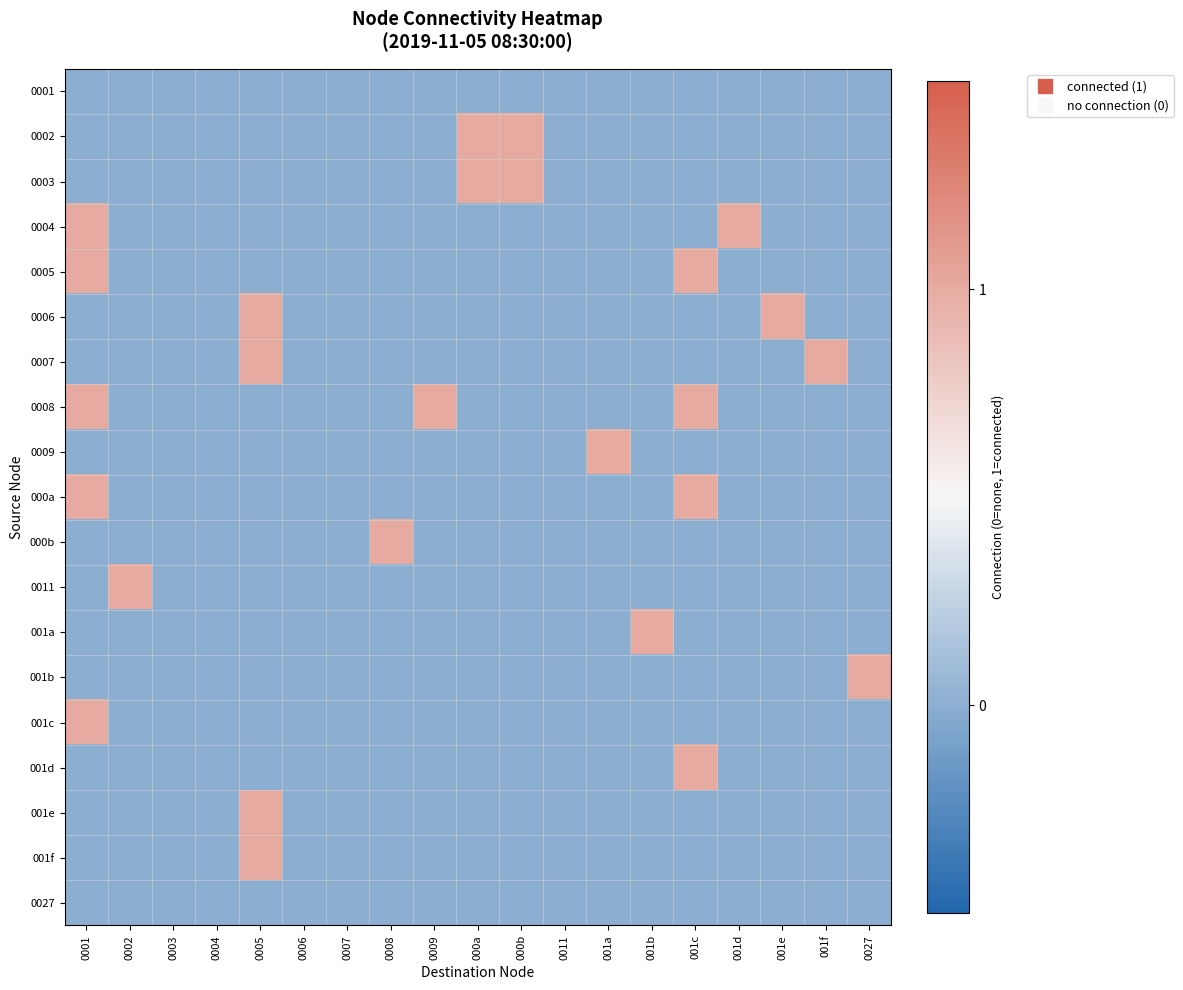

Reading right to left, transcribe all the data shown in this chart.

0001: 0027=0	001f=0	001e=0	001d=0	001c=0	001b=0	001a=0	0011=0	000b=0	000a=0	0009=0	0008=0	0007=0	0006=0	0005=0	0004=0	0003=0	0002=0	0001=0
0002: 0027=0	001f=0	001e=0	001d=0	001c=0	001b=0	001a=0	0011=0	000b=1	000a=1	0009=0	0008=0	0007=0	0006=0	0005=0	0004=0	0003=0	0002=0	0001=0
0003: 0027=0	001f=0	001e=0	001d=0	001c=0	001b=0	001a=0	0011=0	000b=1	000a=1	0009=0	0008=0	0007=0	0006=0	0005=0	0004=0	0003=0	0002=0	0001=0
0004: 0027=0	001f=0	001e=0	001d=1	001c=0	001b=0	001a=0	0011=0	000b=0	000a=0	0009=0	0008=0	0007=0	0006=0	0005=0	0004=0	0003=0	0002=0	0001=1
0005: 0027=0	001f=0	001e=0	001d=0	001c=1	001b=0	001a=0	0011=0	000b=0	000a=0	0009=0	0008=0	0007=0	0006=0	0005=0	0004=0	0003=0	0002=0	0001=1
0006: 0027=0	001f=0	001e=1	001d=0	001c=0	001b=0	001a=0	0011=0	000b=0	000a=0	0009=0	0008=0	0007=0	0006=0	0005=1	0004=0	0003=0	0002=0	0001=0
0007: 0027=0	001f=1	001e=0	001d=0	001c=0	001b=0	001a=0	0011=0	000b=0	000a=0	0009=0	0008=0	0007=0	0006=0	0005=1	0004=0	0003=0	0002=0	0001=0
0008: 0027=0	001f=0	001e=0	001d=0	001c=1	001b=0	001a=0	0011=0	000b=0	000a=0	0009=1	0008=0	0007=0	0006=0	0005=0	0004=0	0003=0	0002=0	0001=1
0009: 0027=0	001f=0	001e=0	001d=0	001c=0	001b=0	001a=1	0011=0	000b=0	000a=0	0009=0	0008=0	0007=0	0006=0	0005=0	0004=0	0003=0	0002=0	0001=0
000a: 0027=0	001f=0	001e=0	001d=0	001c=1	001b=0	001a=0	0011=0	000b=0	000a=0	0009=0	0008=0	0007=0	0006=0	0005=0	0004=0	0003=0	0002=0	0001=1
000b: 0027=0	001f=0	001e=0	001d=0	001c=0	001b=0	001a=0	0011=0	000b=0	000a=0	0009=0	0008=1	0007=0	0006=0	0005=0	0004=0	0003=0	0002=0	0001=0
0011: 0027=0	001f=0	001e=0	001d=0	001c=0	001b=0	001a=0	0011=0	000b=0	000a=0	0009=0	0008=0	0007=0	0006=0	0005=0	0004=0	0003=0	0002=1	0001=0
001a: 0027=0	001f=0	001e=0	001d=0	001c=0	001b=1	001a=0	0011=0	000b=0	000a=0	0009=0	0008=0	0007=0	0006=0	0005=0	0004=0	0003=0	0002=0	0001=0
001b: 0027=1	001f=0	001e=0	001d=0	001c=0	001b=0	001a=0	0011=0	000b=0	000a=0	0009=0	0008=0	0007=0	0006=0	0005=0	0004=0	0003=0	0002=0	0001=0
001c: 0027=0	001f=0	001e=0	001d=0	001c=0	001b=0	001a=0	0011=0	000b=0	000a=0	0009=0	0008=0	0007=0	0006=0	0005=0	0004=0	0003=0	0002=0	0001=1
001d: 0027=0	001f=0	001e=0	001d=0	001c=1	001b=0	001a=0	0011=0	000b=0	000a=0	0009=0	0008=0	0007=0	0006=0	0005=0	0004=0	0003=0	0002=0	0001=0
001e: 0027=0	001f=0	001e=0	001d=0	001c=0	001b=0	001a=0	0011=0	000b=0	000a=0	0009=0	0008=0	0007=0	0006=0	0005=1	0004=0	0003=0	0002=0	0001=0
001f: 0027=0	001f=0	001e=0	001d=0	001c=0	001b=0	001a=0	0011=0	000b=0	000a=0	0009=0	0008=0	0007=0	0006=0	0005=1	0004=0	0003=0	0002=0	0001=0
0027: 0027=0	001f=0	001e=0	001d=0	001c=0	001b=0	001a=0	0011=0	000b=0	000a=0	0009=0	0008=0	0007=0	0006=0	0005=0	0004=0	0003=0	0002=0	0001=0